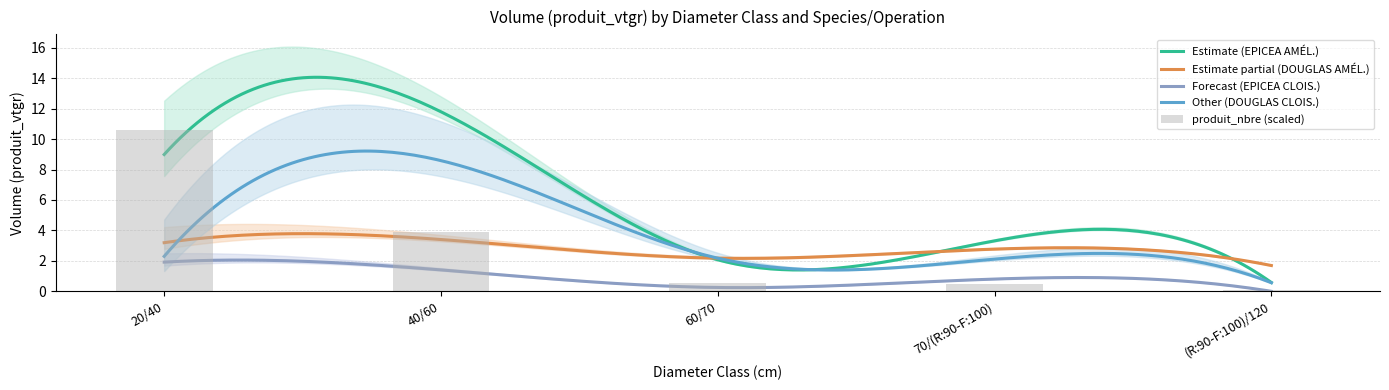

What is the average value of the EPICEA_CLOISONNEMENT series?

0.9